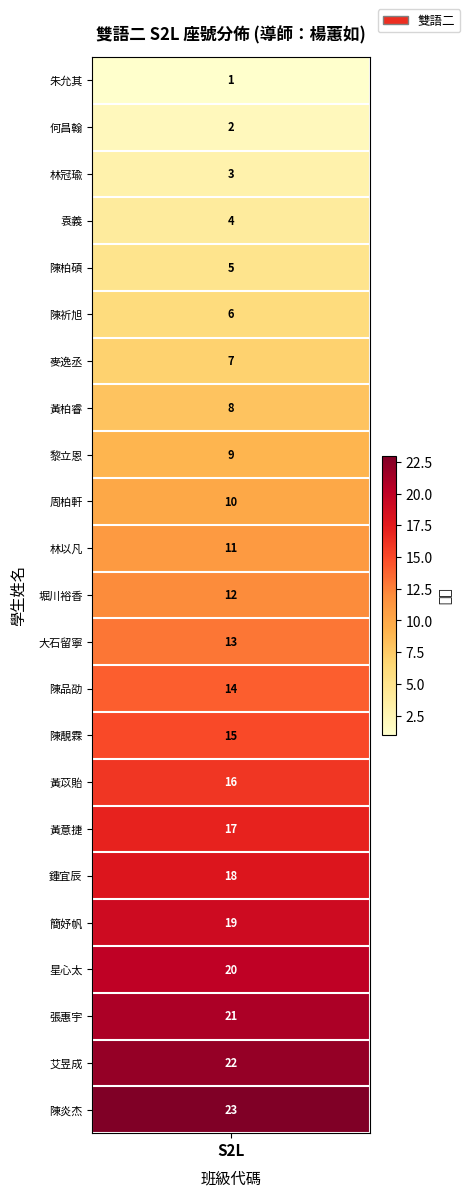

Reading left to right, transcribe all the data shown in this chart.

朱允其=1	何昌翰=2	林冠瑜=3	袁義=4	陳柏碩=5	陳祈旭=6	麥逸丞=7	黃柏睿=8	黎立恩=9	周柏軒=10	林以凡=11	堀川裕香=12	大石留寧=13	陳品劭=14	陳靚霖=15	黃苡貽=16	黃意捷=17	鍾宜辰=18	簡妤帆=19	星心太=20	張惠宇=21	艾昱成=22	陳炎杰=23